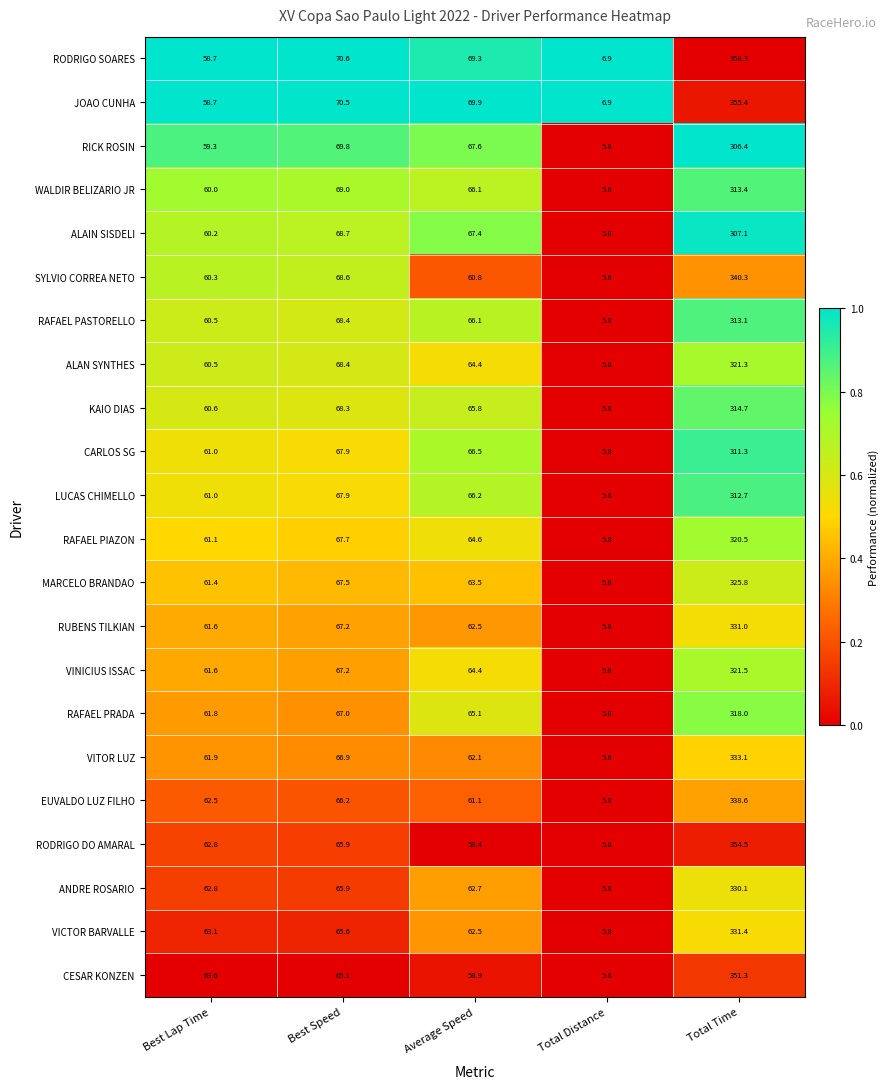

Where is LUCAS CHIMELLO nearest to the value 159?

Best Speed